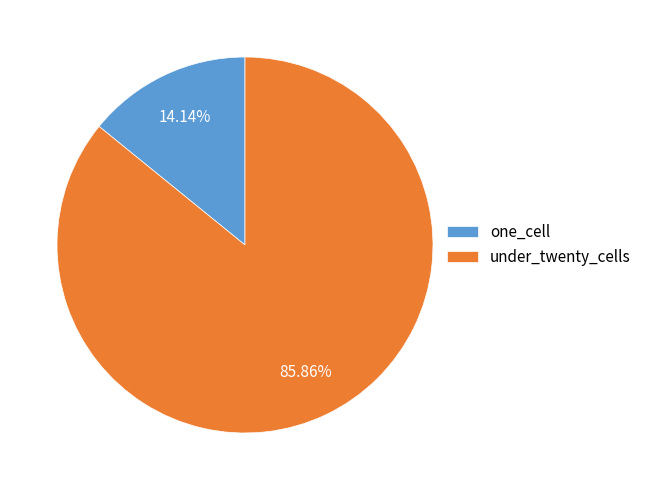

How many segments does this pie chart have?

2